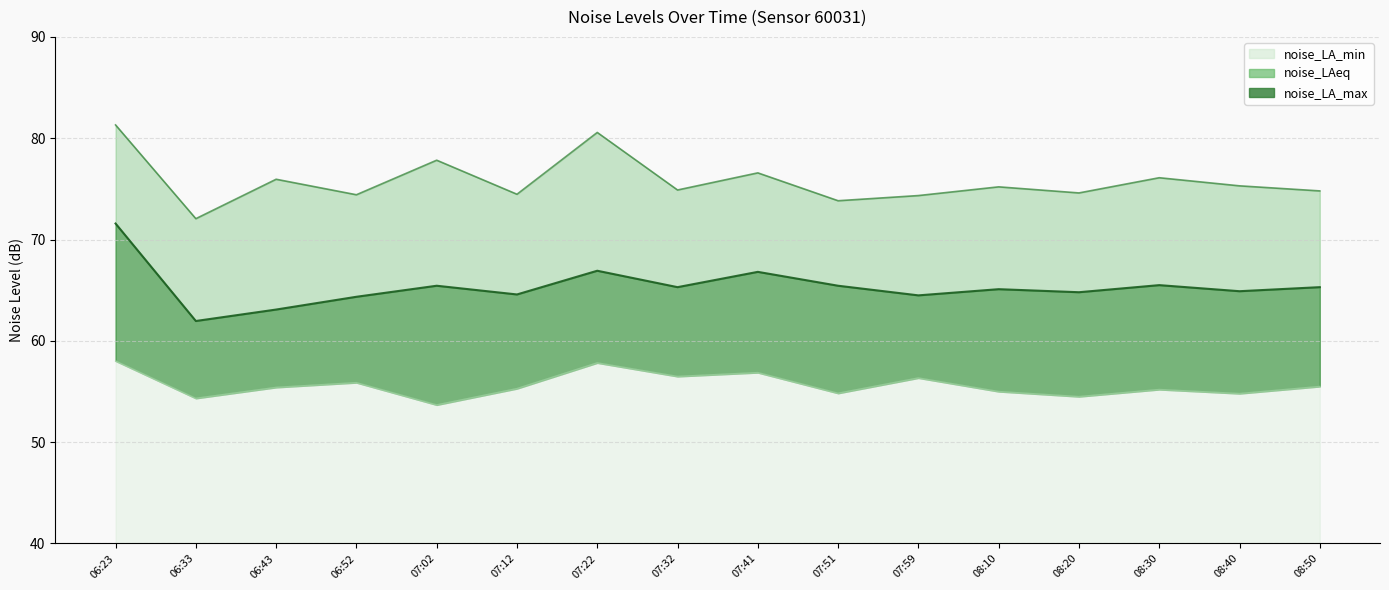

True or false: noise_LAeq has more than 1 points higher than both neighbors.

True